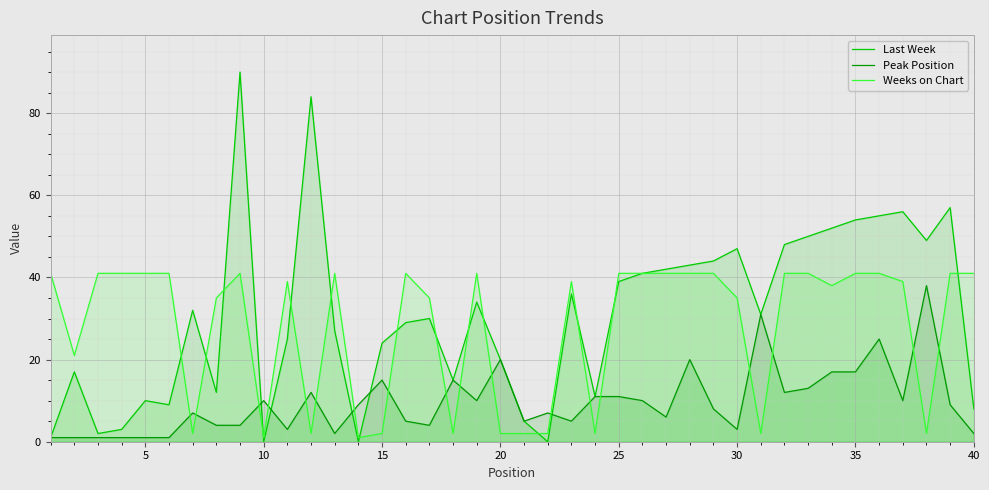

How many lines are shown in the chart?

3